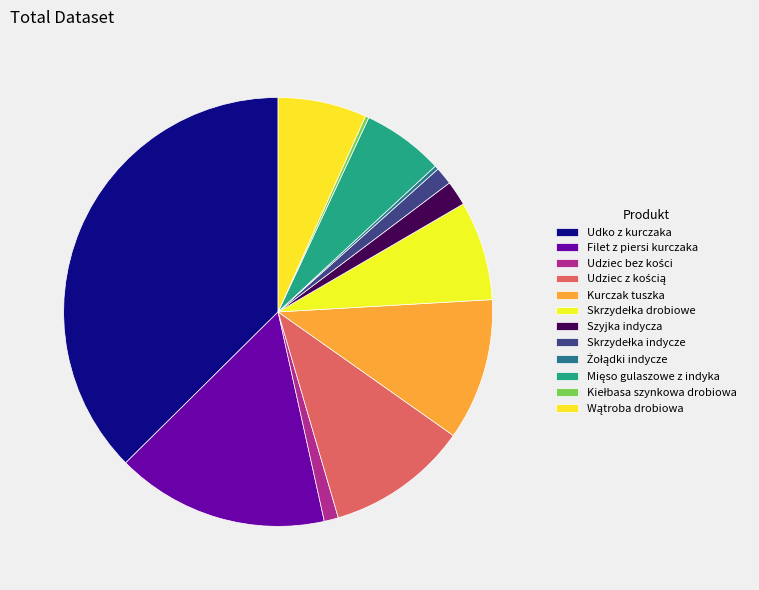

To the nearest percent, what is the difference between the largest and smallest slice percentages?

37%